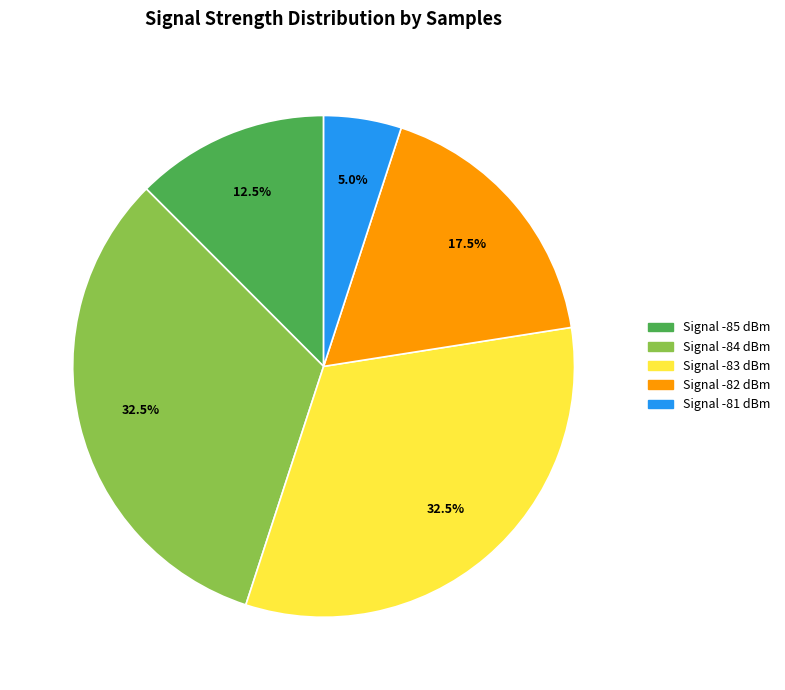

Is there a majority slice in this chart?

No